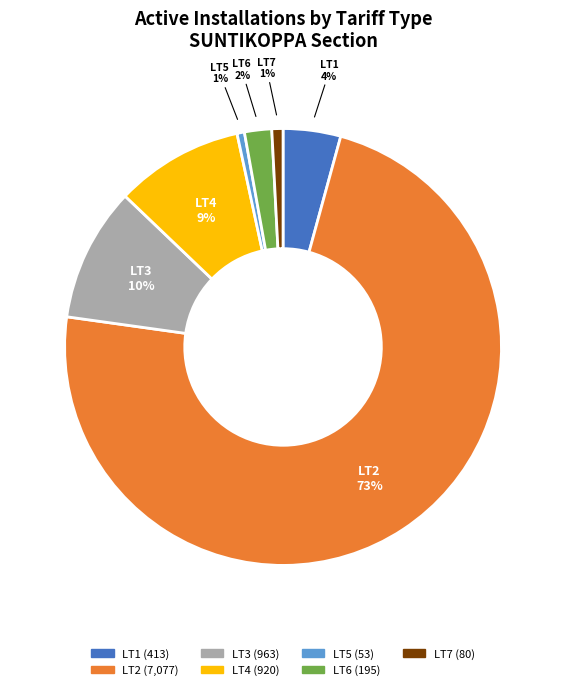

To the nearest percent, what percentage of the pie is LT5?

1%